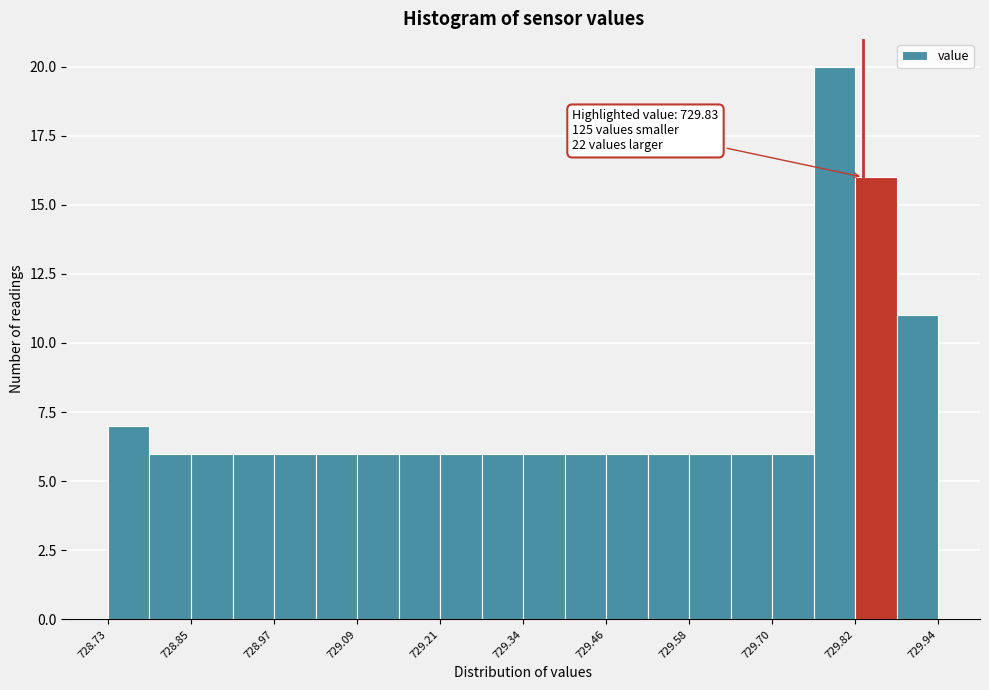

Read against the x-axis, roughly where is the centre of the tallest bar?

729.78